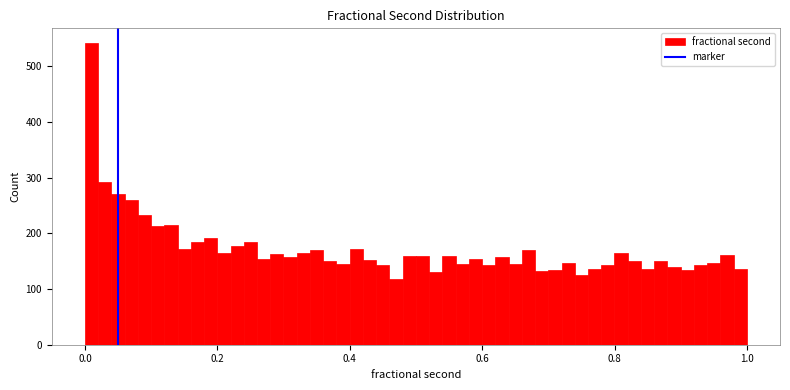

Around what value on the x-axis is the tallest bar? Give the approximate position of its centre, as read against the axis.

0.00